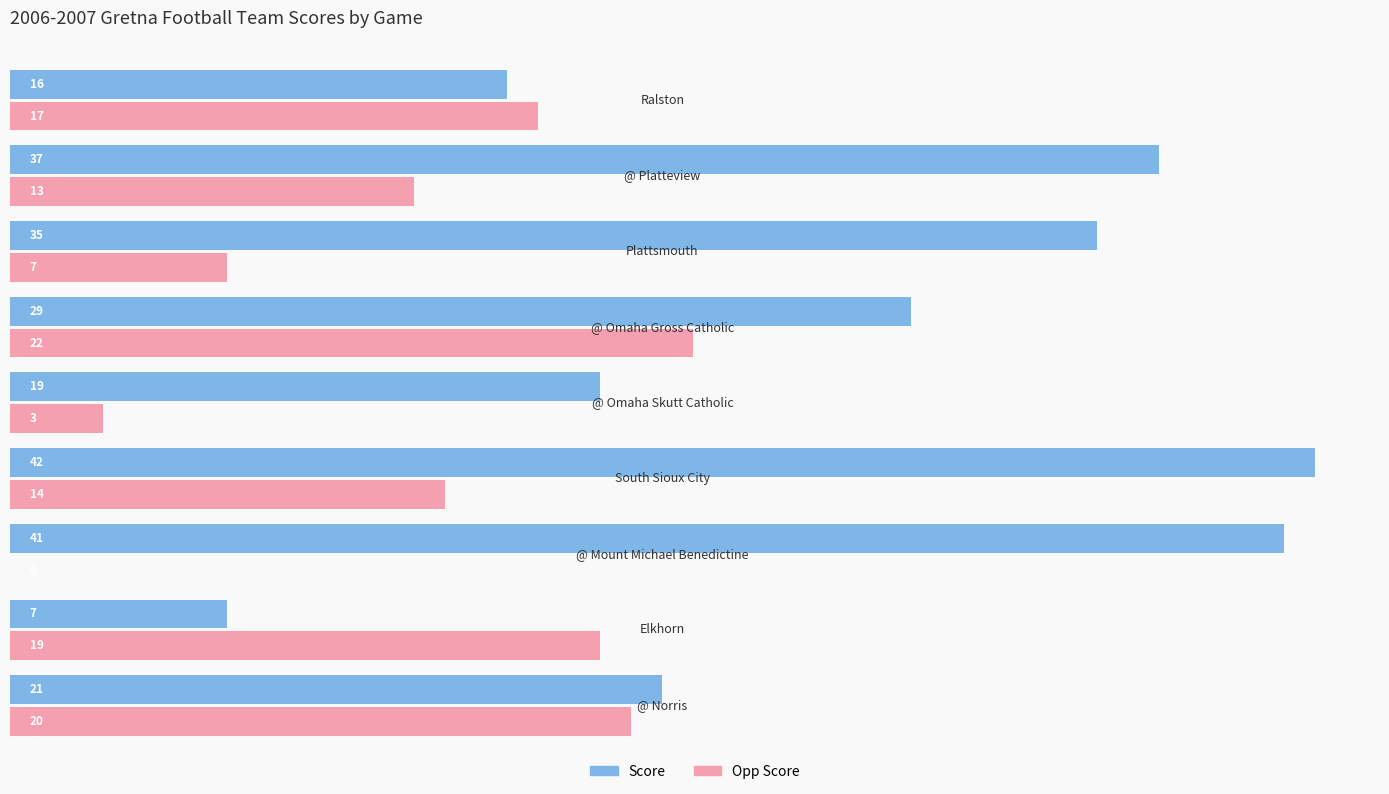

What are all the series names shown in the legend?

Score, Opp Score